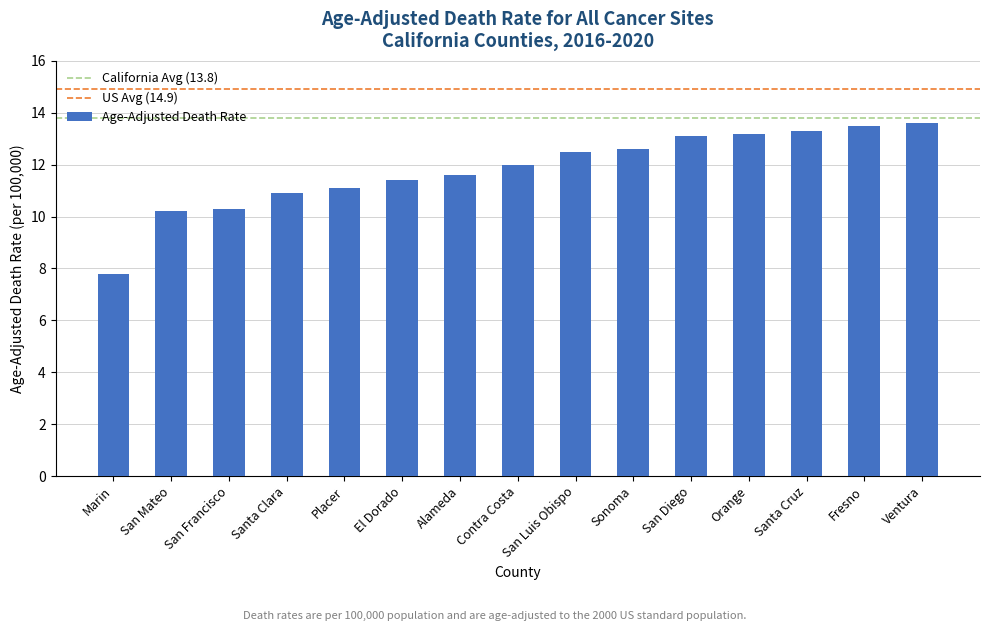

Reading right to left, what are all the values shown in this chart?

Ventura=13.6	Fresno=13.5	Santa Cruz=13.3	Orange=13.2	San Diego=13.1	Sonoma=12.6	San Luis Obispo=12.5	Contra Costa=12.0	Alameda=11.6	El Dorado=11.4	Placer=11.1	Santa Clara=10.9	San Francisco=10.3	San Mateo=10.2	Marin=7.8